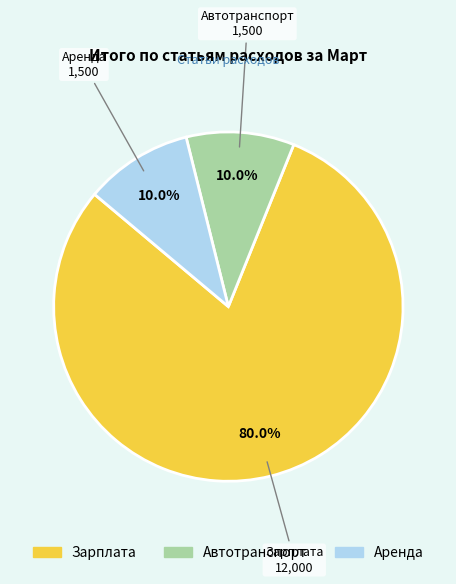

Count the number of slices in the pie.

3